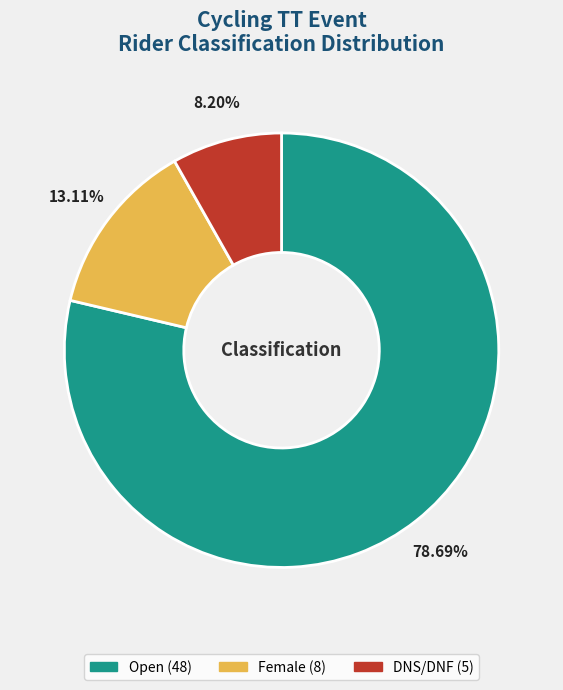

What portion of the pie excludes DNS/DNF?

91.8%